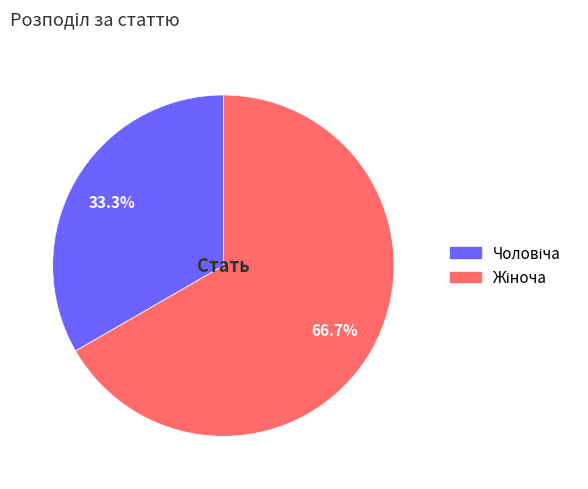

Is there any slice that represents more than half of the pie?

Yes